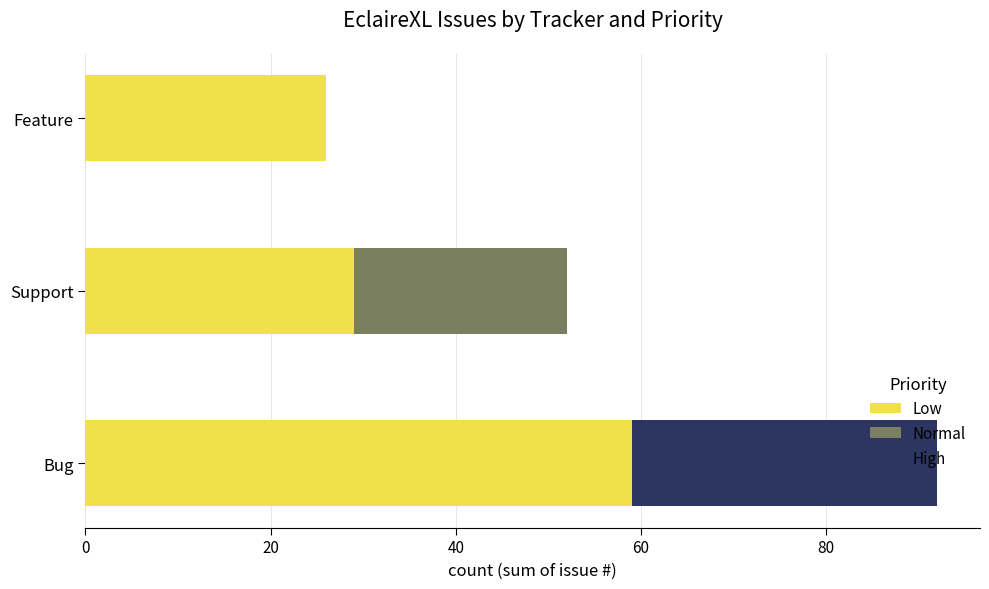

What is the total value across all series at Support?

52